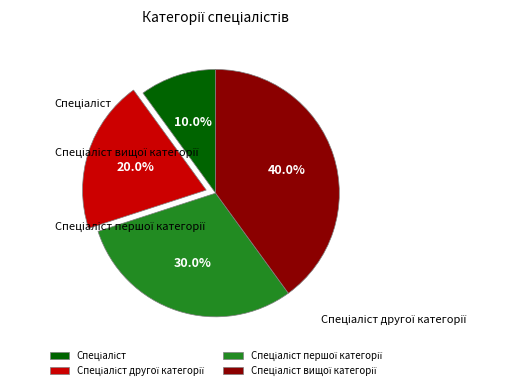

Do Спеціаліст and Спеціаліст вищої категорії together represent more than half of the pie?

No